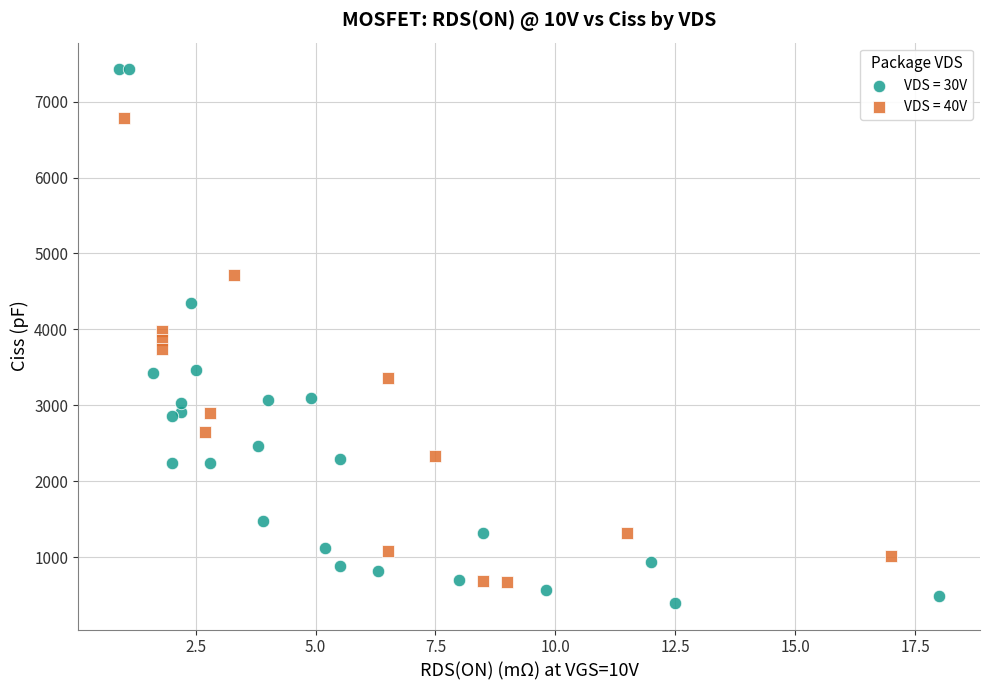

Which series has the largest Y range (max minus min)?

VDS = 30V